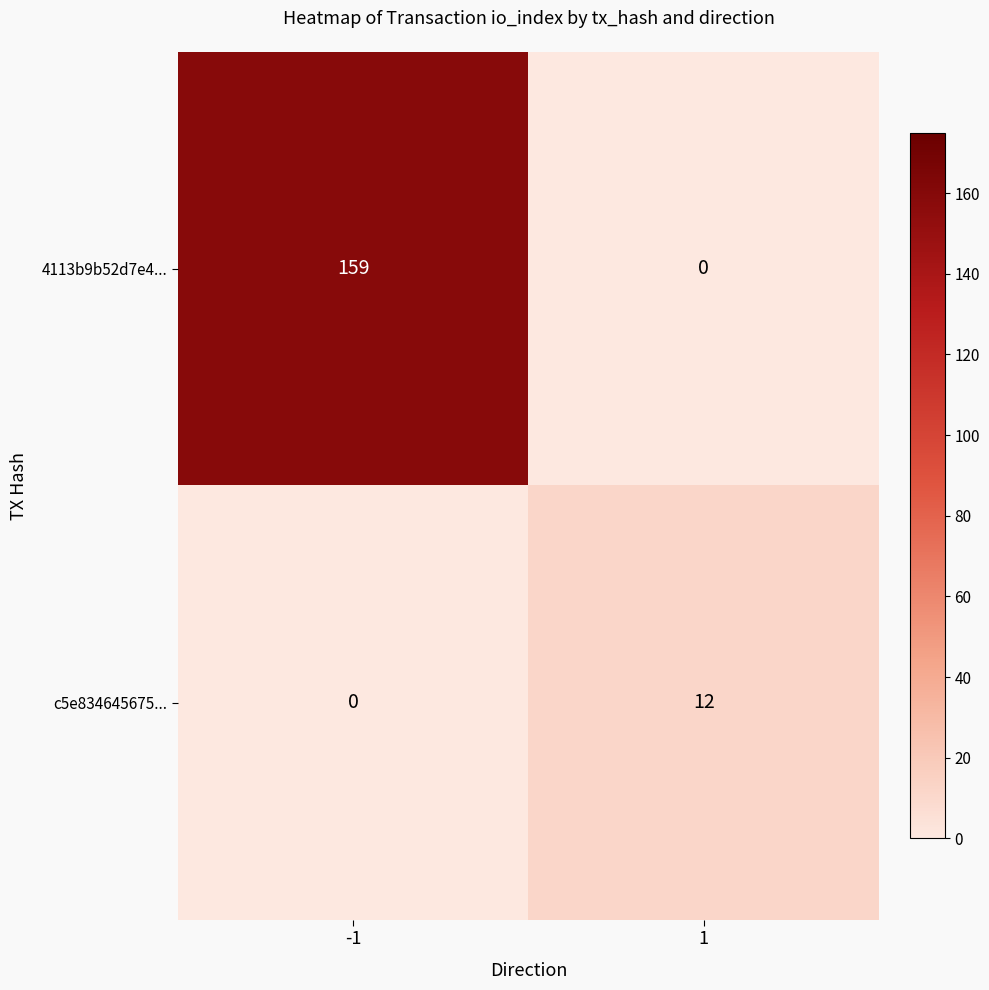

What is the average value of the c5e834645675... series?

6